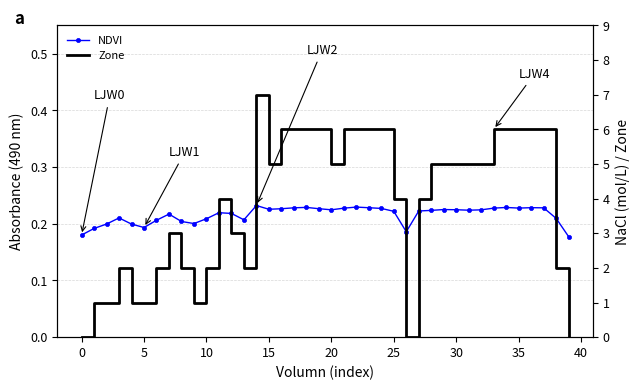

What value does the NDVI series have at 32?

0.2